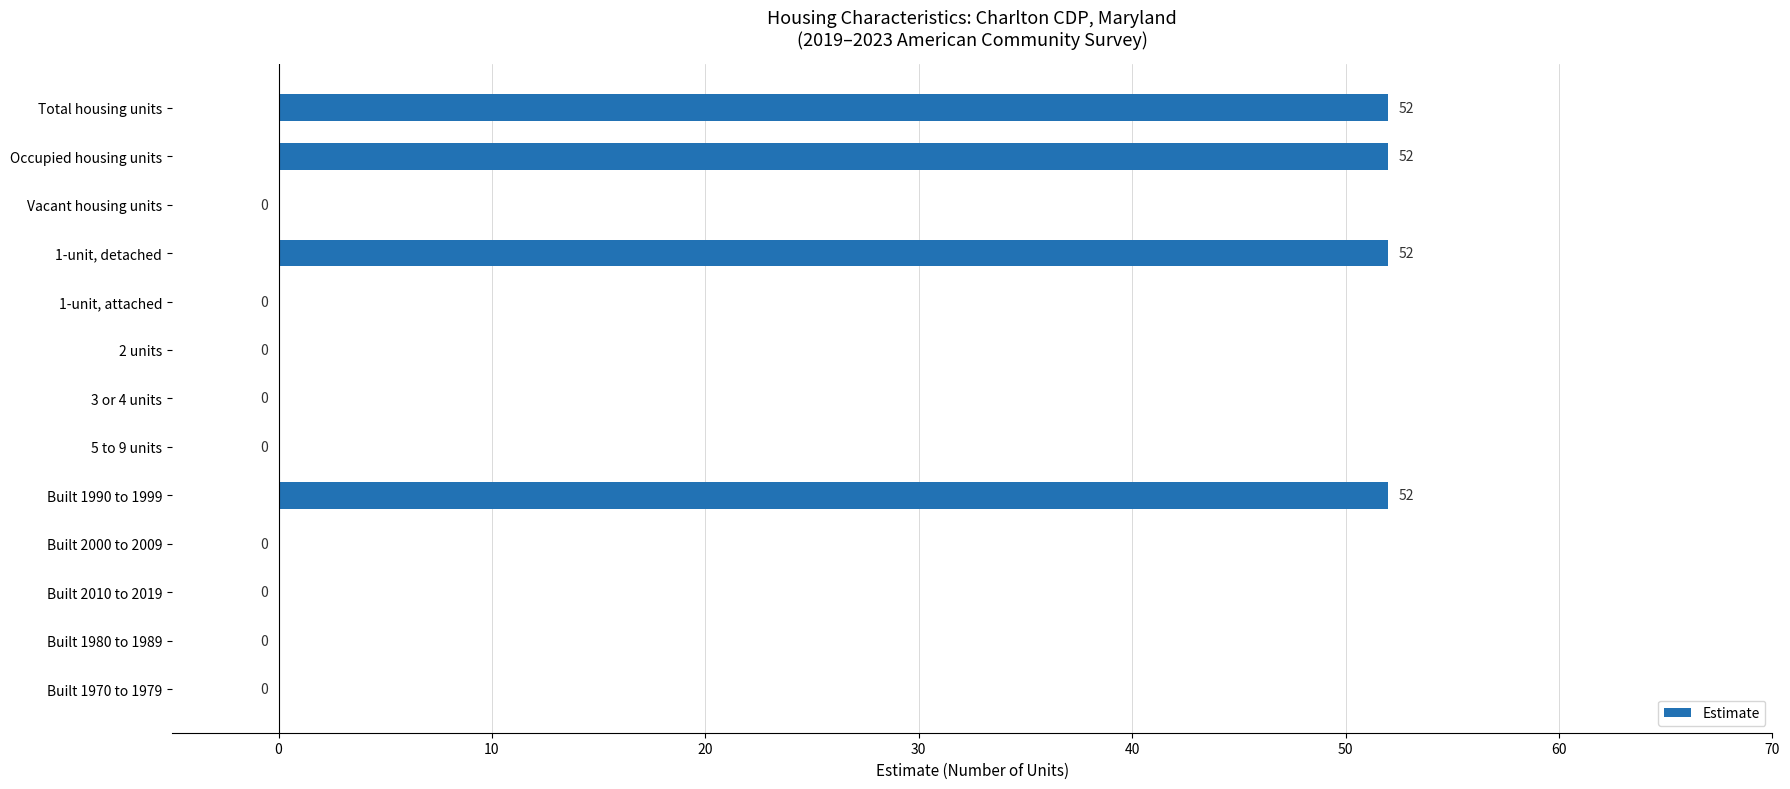

True or false: the data shows 52 at 1-unit, detached.

True